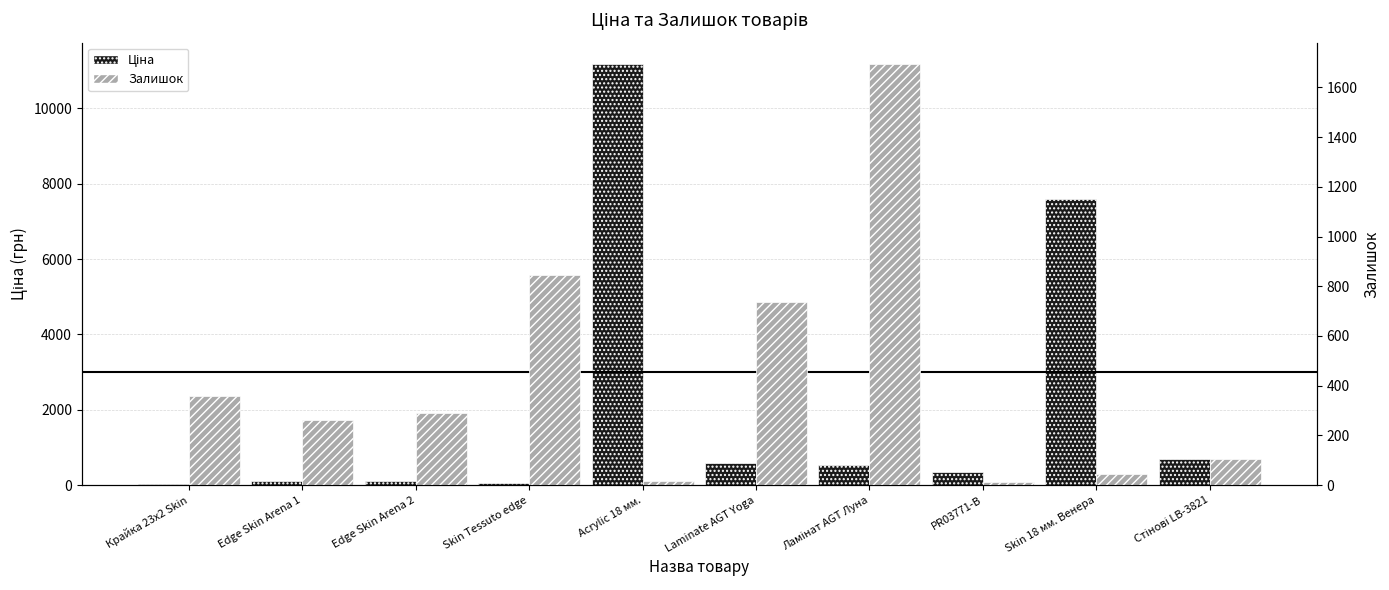

At which category is the sum across all series the highest?

Acrylic 18 мм.